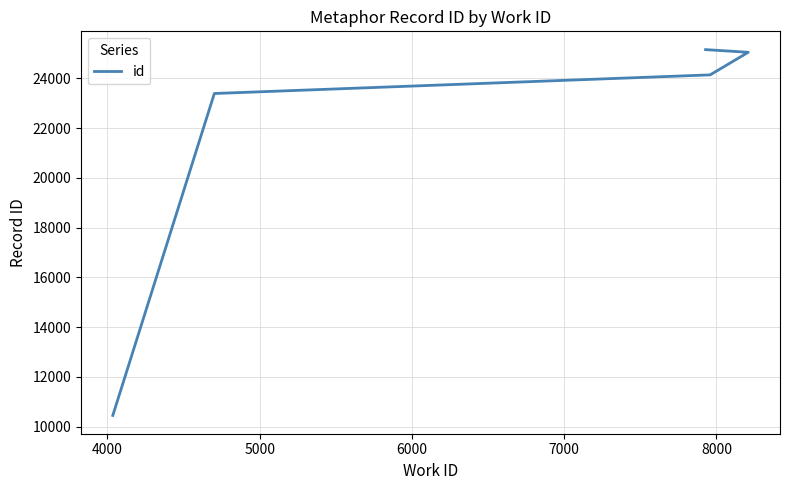

What is the value of the 1st point from the left?

10448